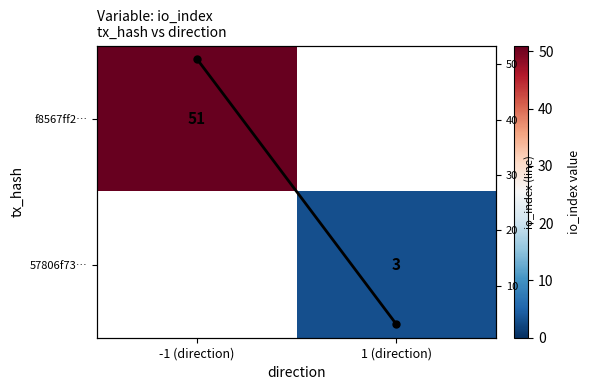

What is the greatest value displayed?

51.0